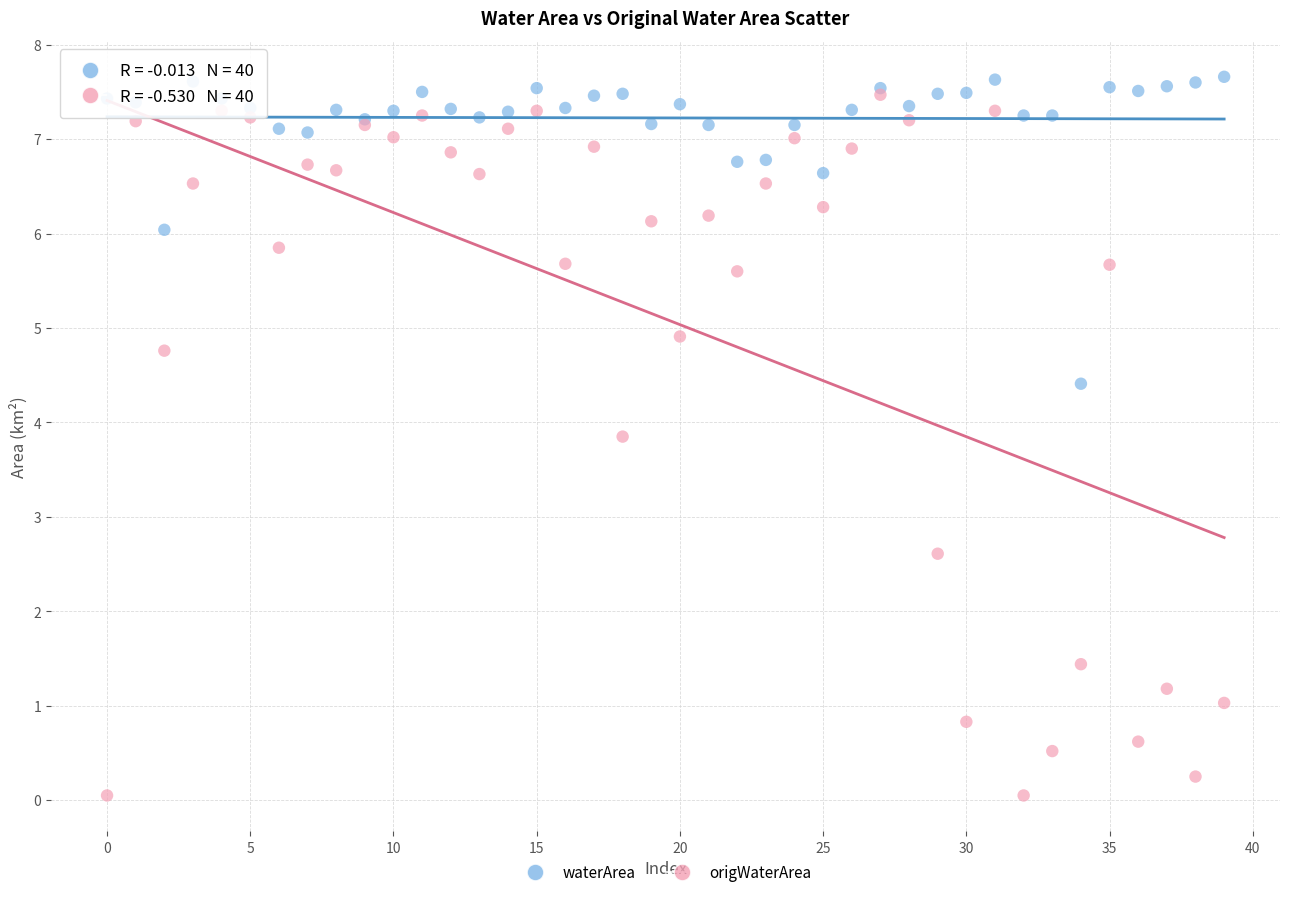

Which series reaches the maximum Y coordinate?

waterArea